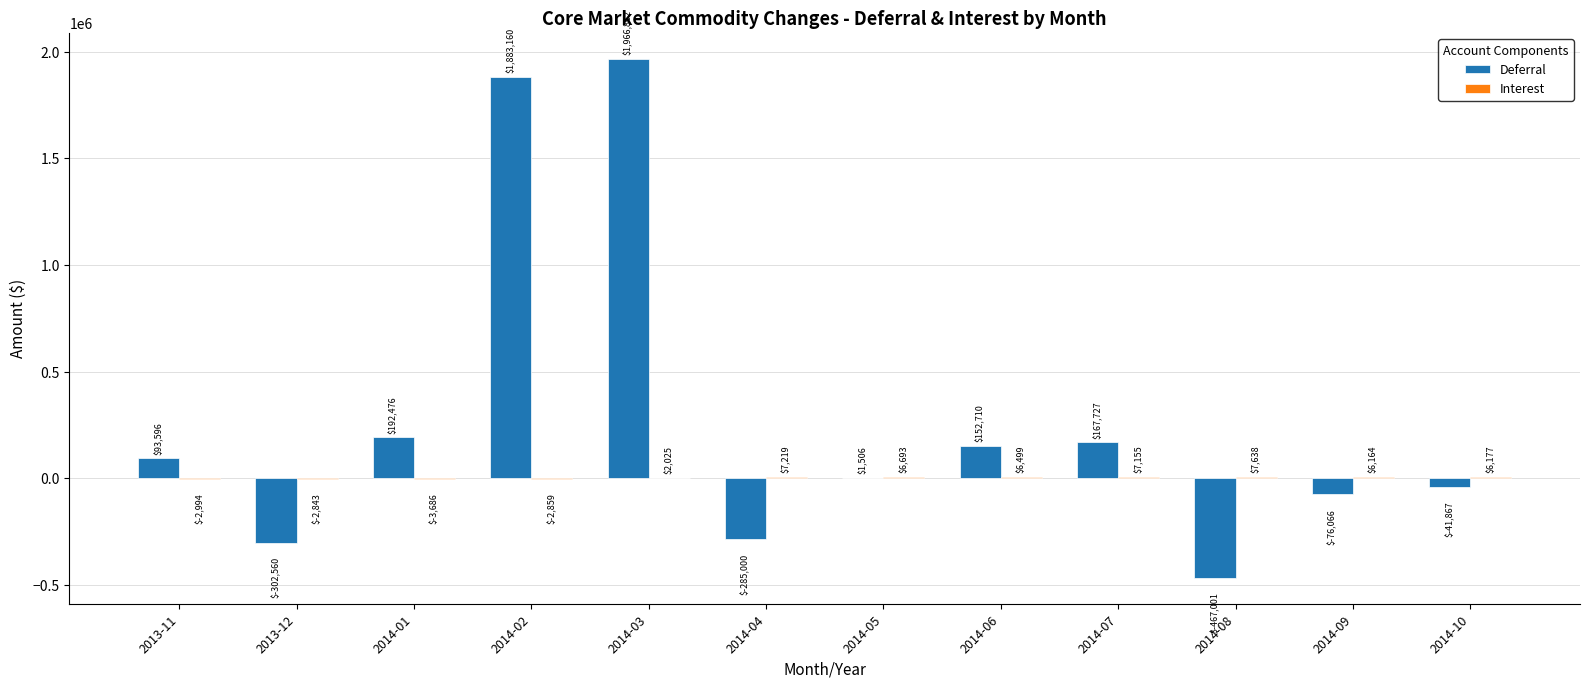

How many series are shown in this chart?

2